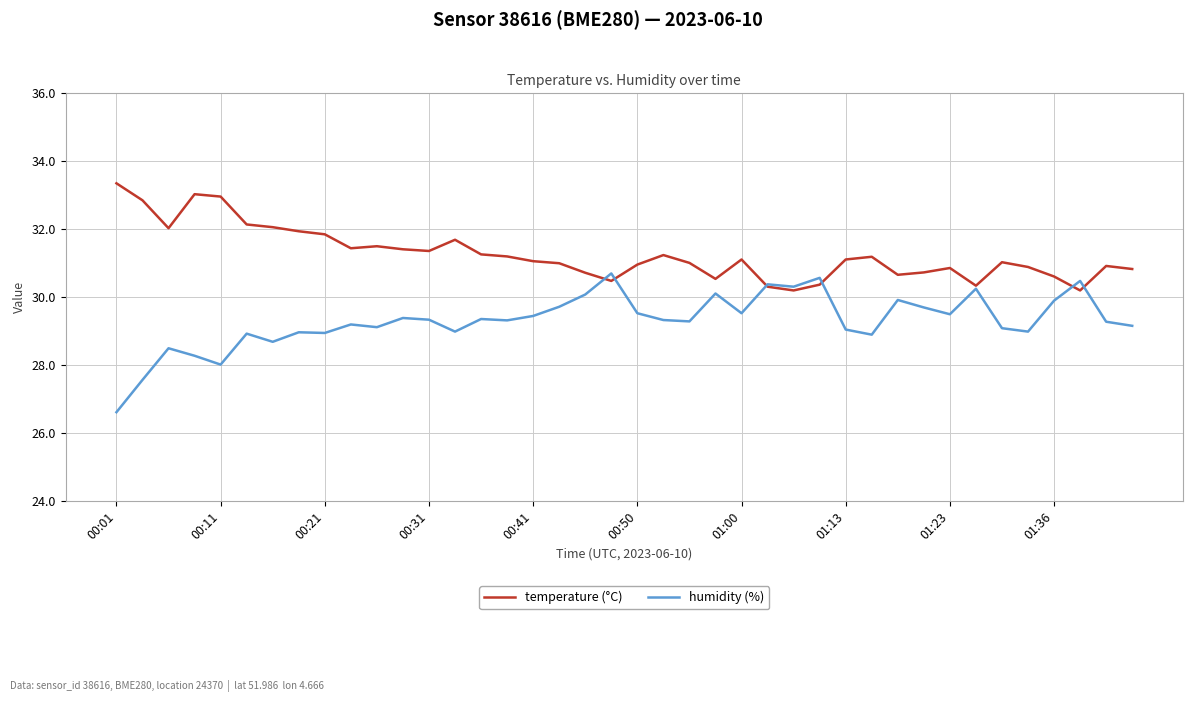

Which series has the largest total across all categories?

temperature (°C)